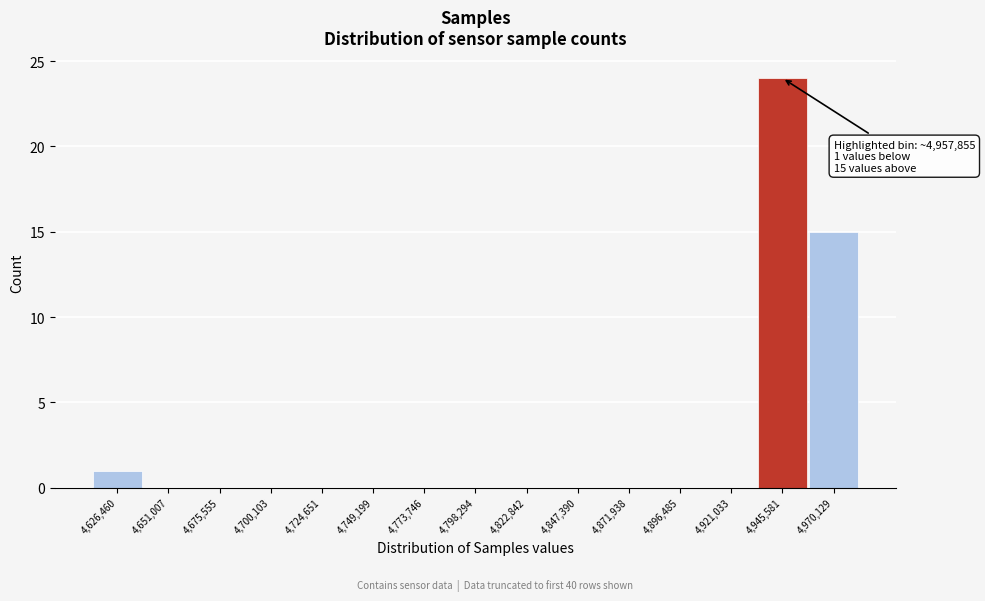

Reading right to left, transcribe all the data shown in this chart.

4,970,129=15	4,945,581=24	4,921,033=0	4,896,485=0	4,871,938=0	4,847,390=0	4,822,842=0	4,798,294=0	4,773,746=0	4,749,199=0	4,724,651=0	4,700,103=0	4,675,555=0	4,651,007=0	4,626,460=1